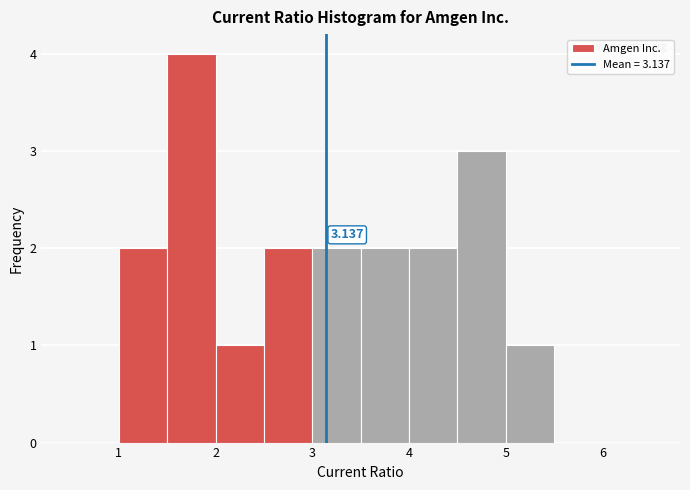

Which range on the x-axis has the tallest bar?

1.5 to 2.0